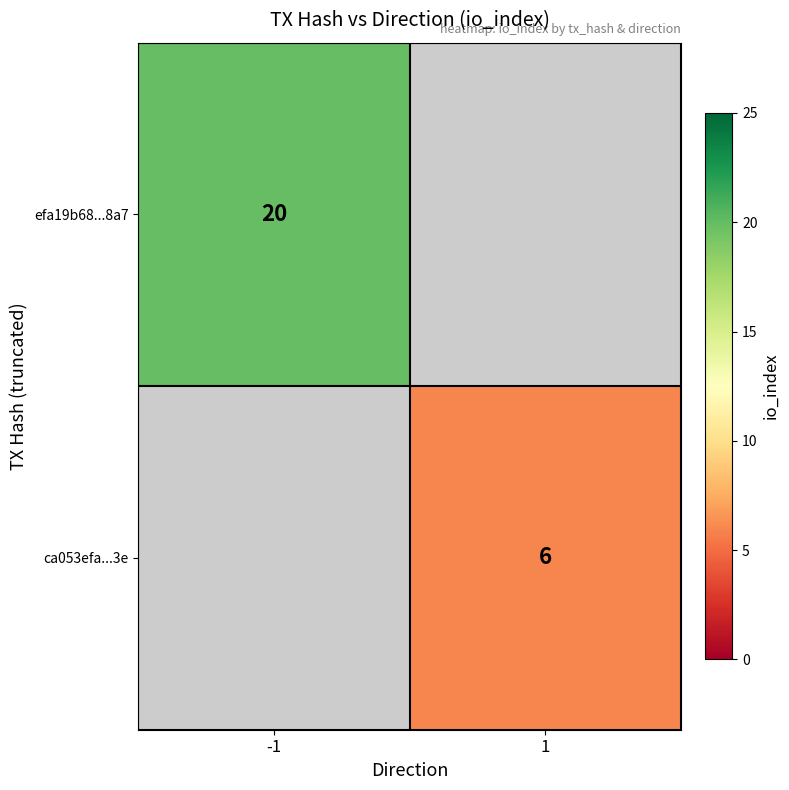

The value of ca053efa...3e at 1 is 6. True or false?

True